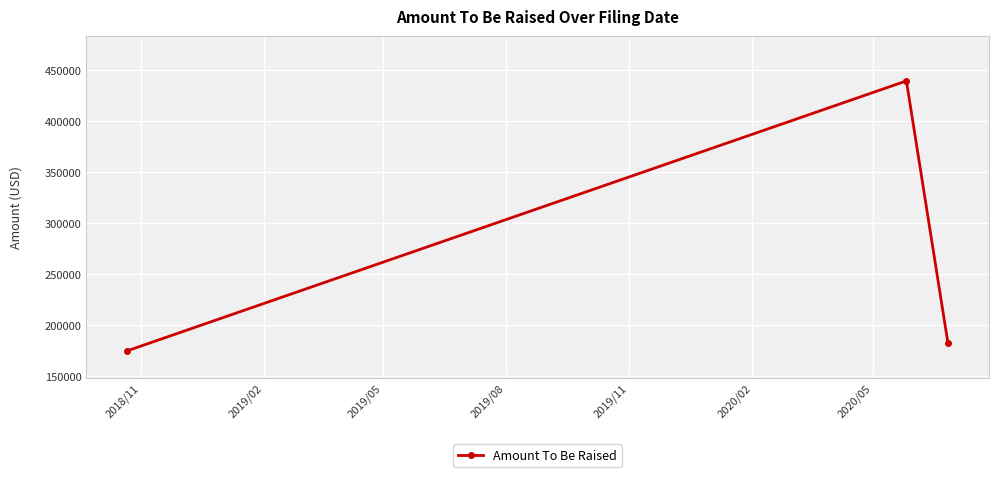

What is the greatest value displayed?

439248